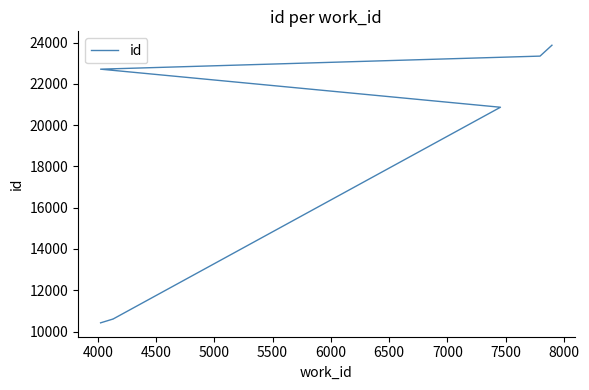

Which has a higher value, 4000 or 6500?

6500